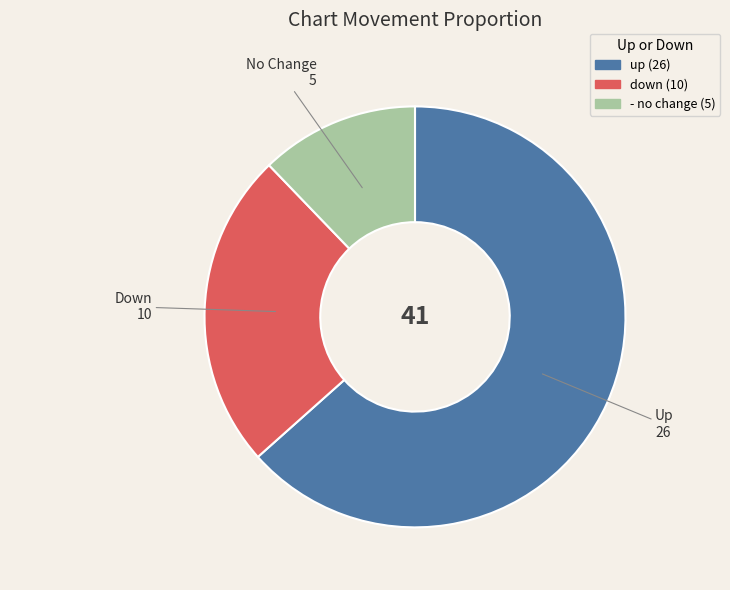

The down slice represents 24% of the pie. True or false?

True